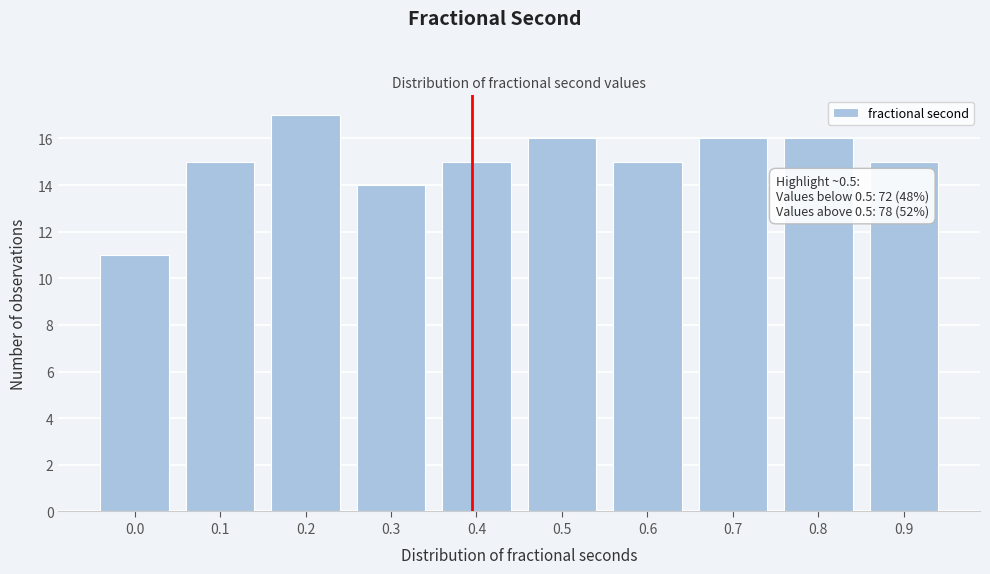

Reading right to left, what are all the values shown in this chart?

15	16	16	15	16	15	14	17	15	11